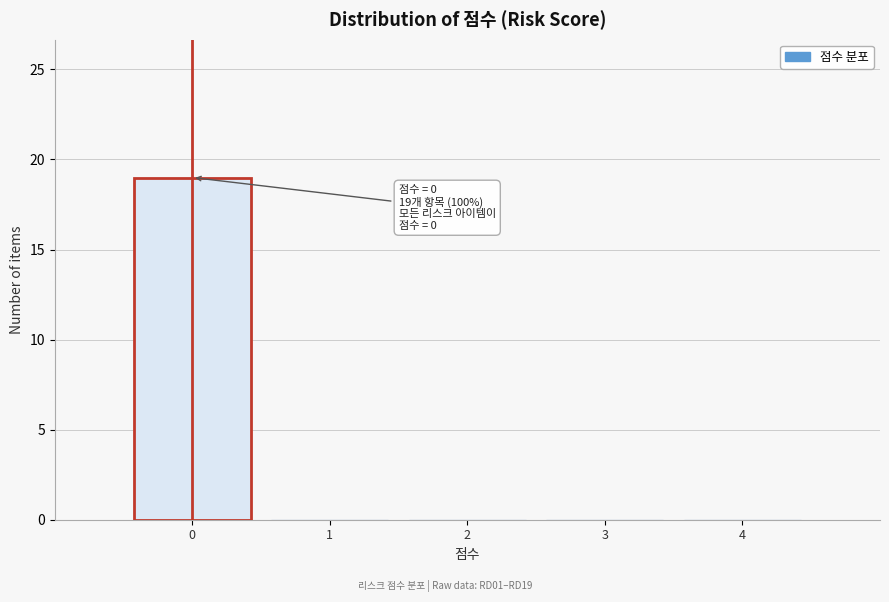

Over which range of the x-axis is the bar tallest?

-0.5 to 0.5